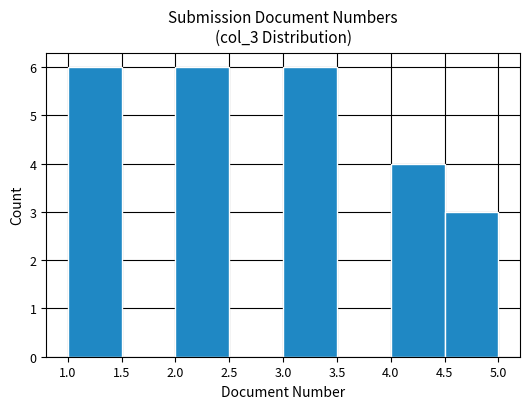

Reading left to right, list every bar in this chart as the range it spans on the x-axis followed by its height. The values are not printed on the chart, so give them approximately, as read against the axis.

1.0 to 1.5: 6
1.5 to 2.0: 0
2.0 to 2.5: 6
2.5 to 3.0: 0
3.0 to 3.5: 6
3.5 to 4.0: 0
4.0 to 4.5: 4
4.5 to 5.0: 3